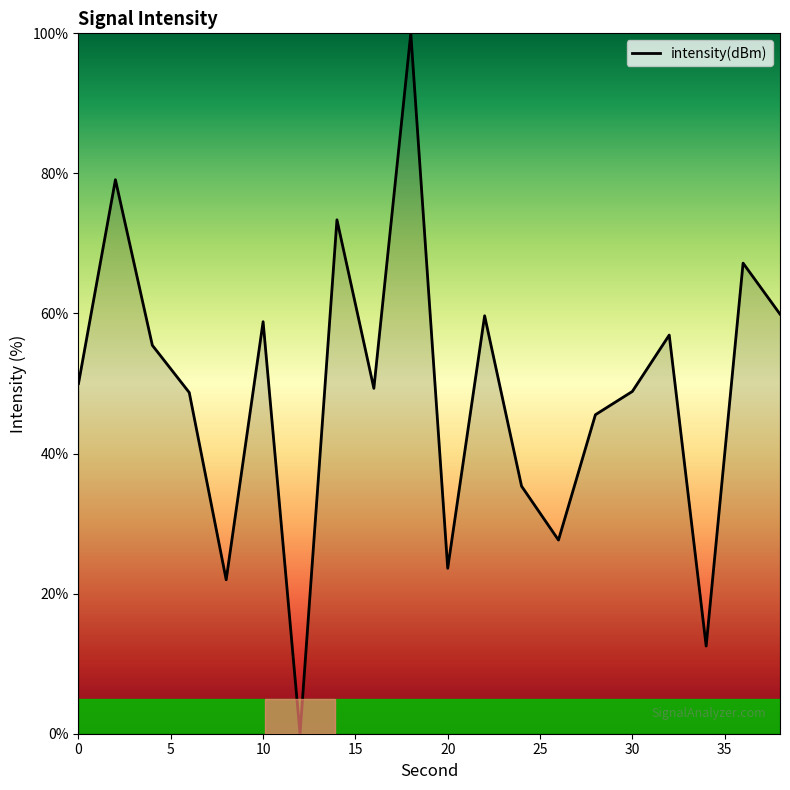

How many interior local peaks (higher than both neighbors) does the data have?

7